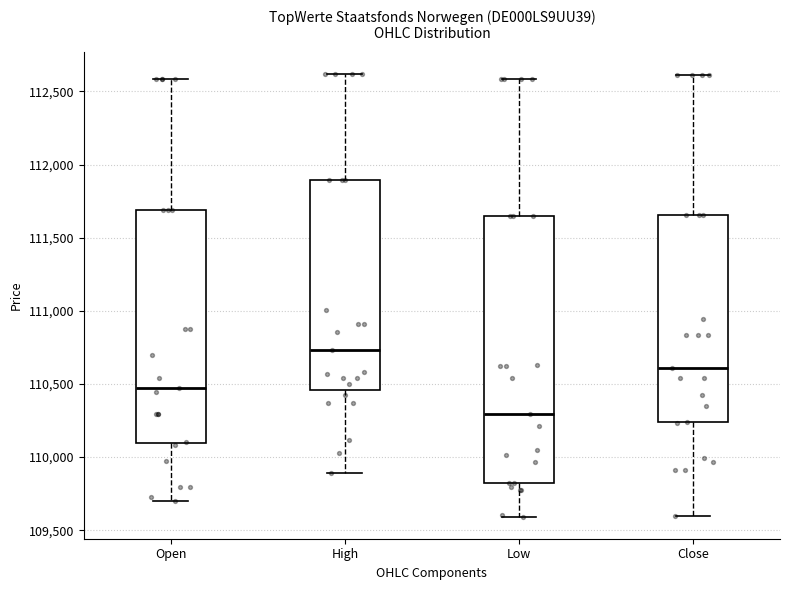

Reading left to right, transcribe this box plot: for each box, give where its median line is, the range the box spans, and where its two whiskers end, as read against the y-axis. The values are not printed on the chart, so give them approximately, as read against the axis.

Open: median 110500, box 110100 to 111700, whiskers 109700 to 112600
High: median 110750, box 110450 to 111900, whiskers 109900 to 112600
Low: median 110300, box 109850 to 111650, whiskers 109600 to 112600
Close: median 110600, box 110250 to 111650, whiskers 109600 to 112600